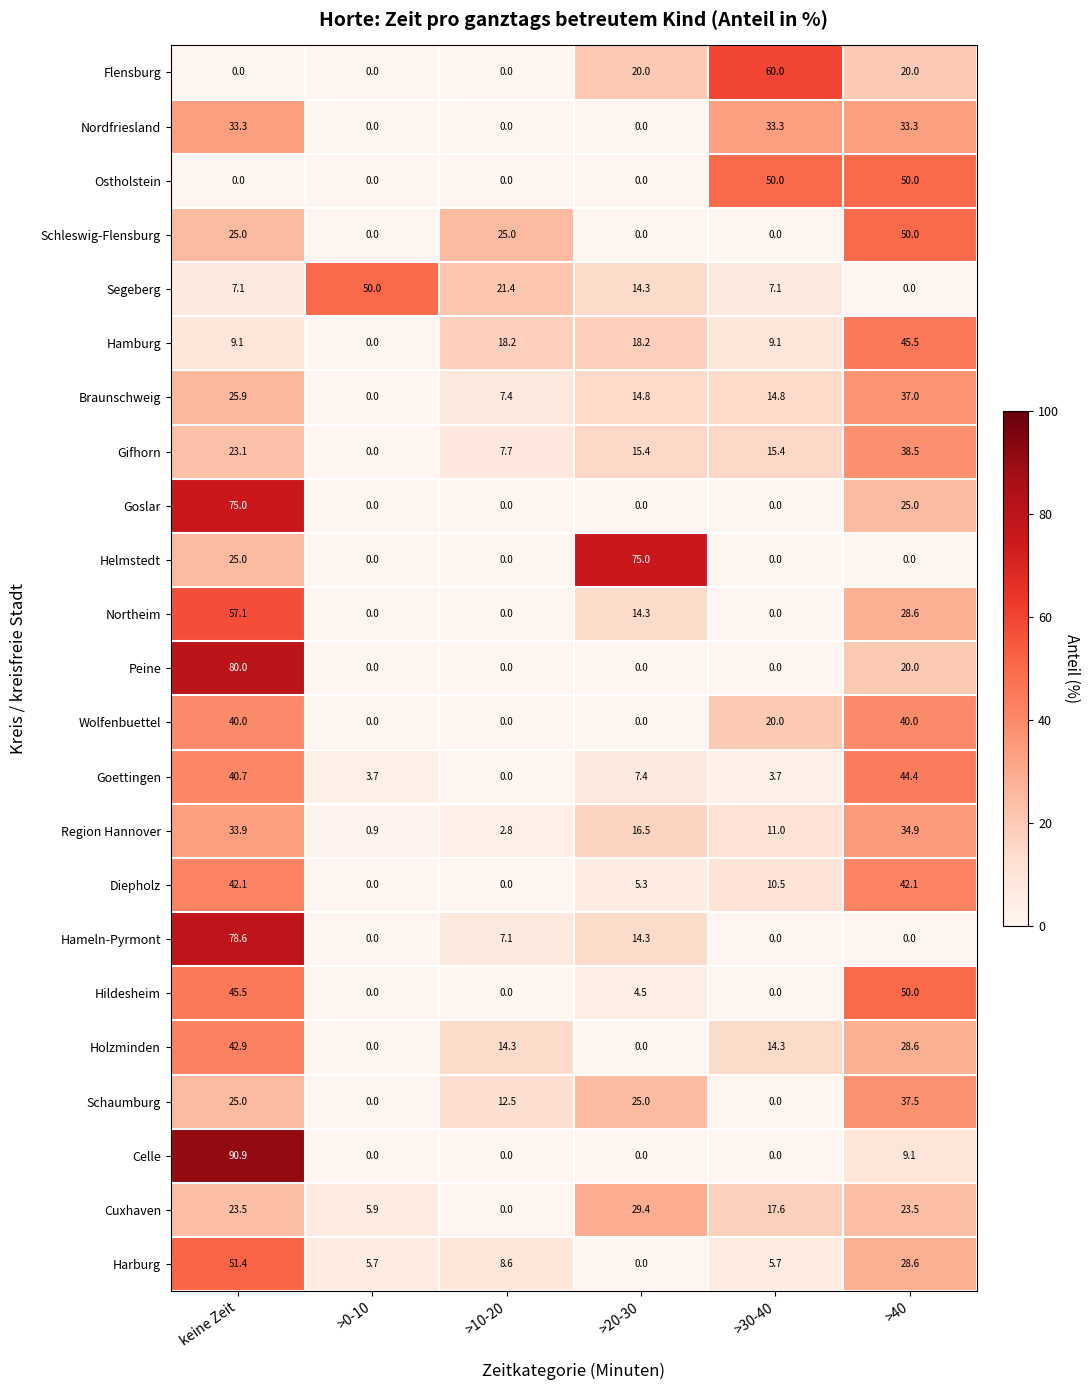

What is the approximate value of Wolfenbuettel at >40?

40.0